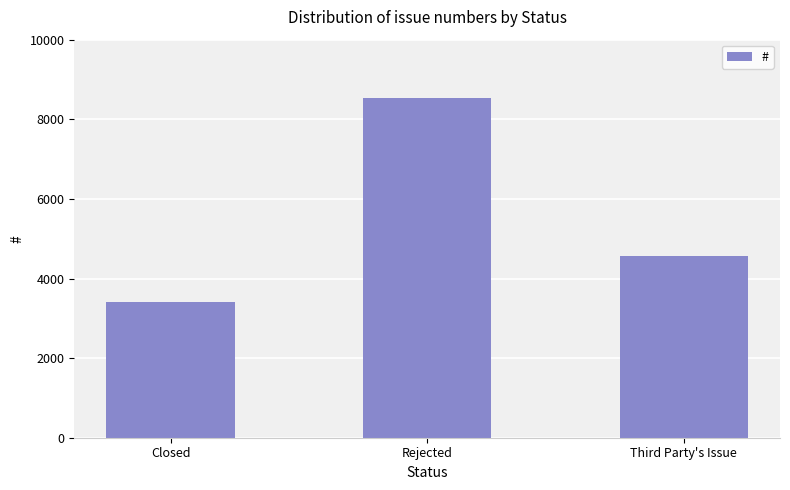

What is the greatest value displayed?

8526